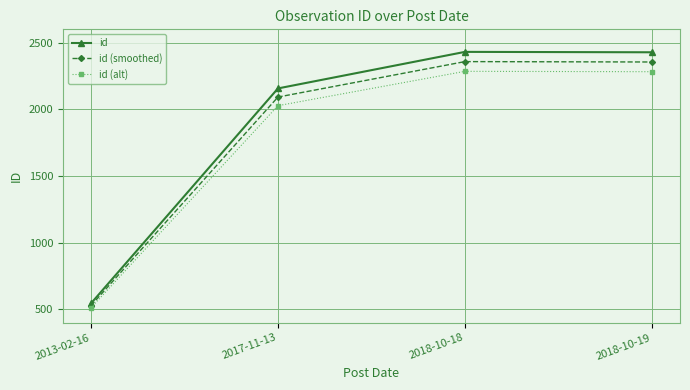

What is the difference between the second highest and second lowest values in the id (alt) series?

254.7